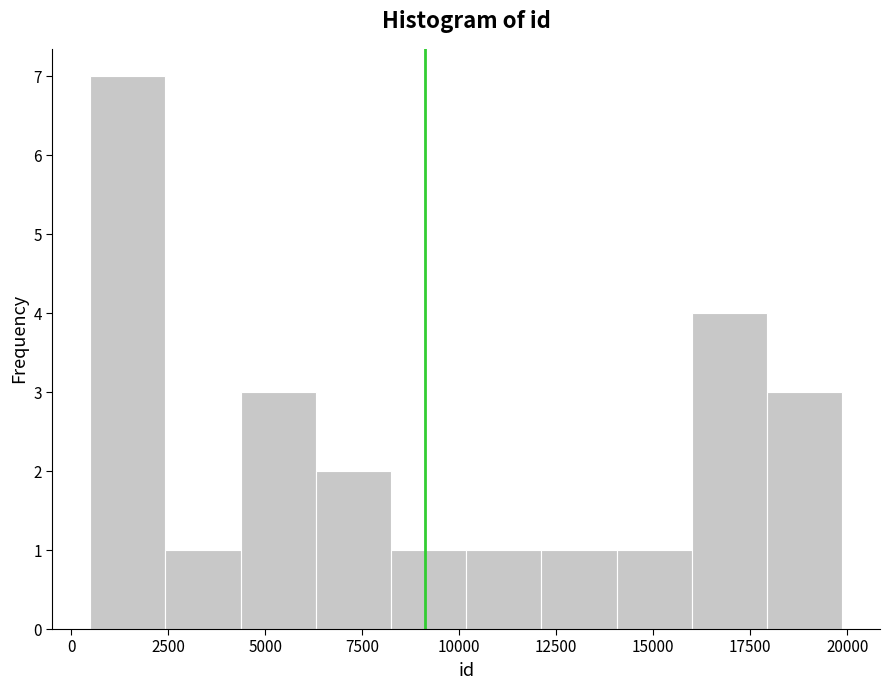

Around what value on the x-axis is the tallest bar? Give the approximate position of its centre, as read against the axis.

1500